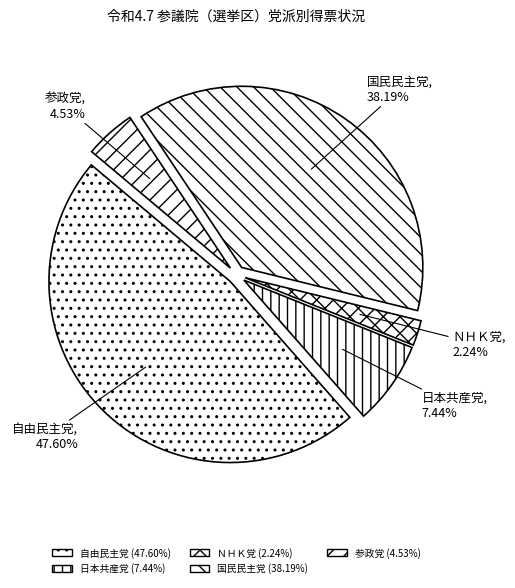

What is the smallest slice in the pie chart?

ＮＨＫ党